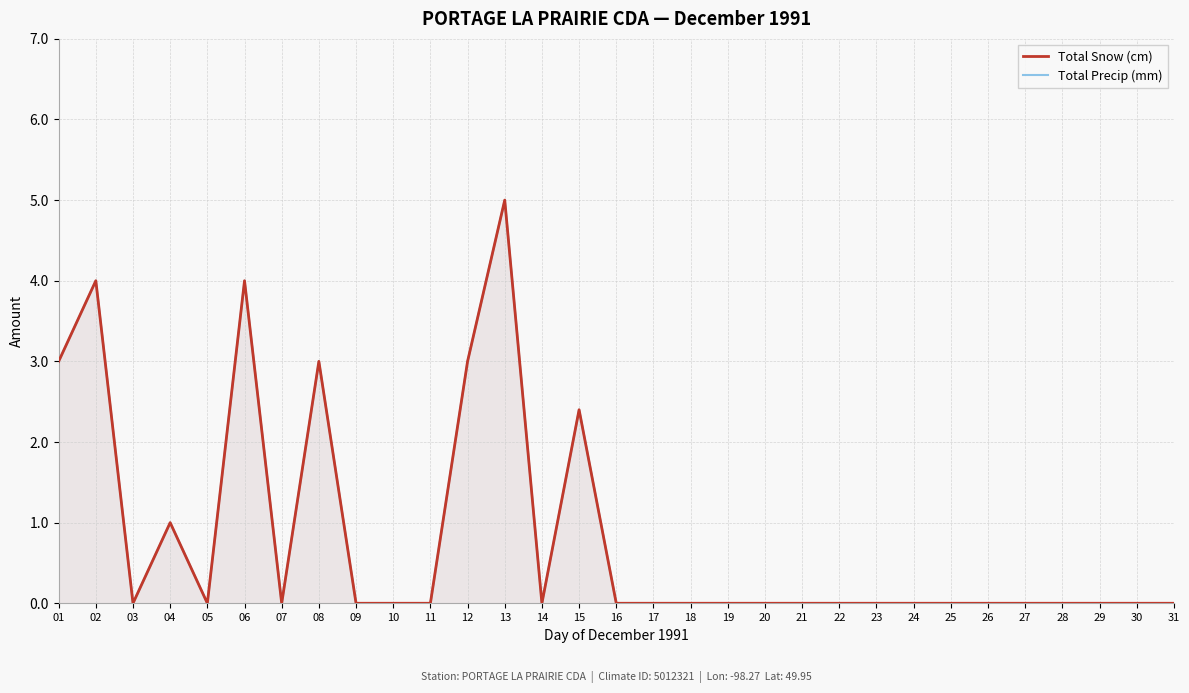

At which category does the chart reach its minimum across all series?

03